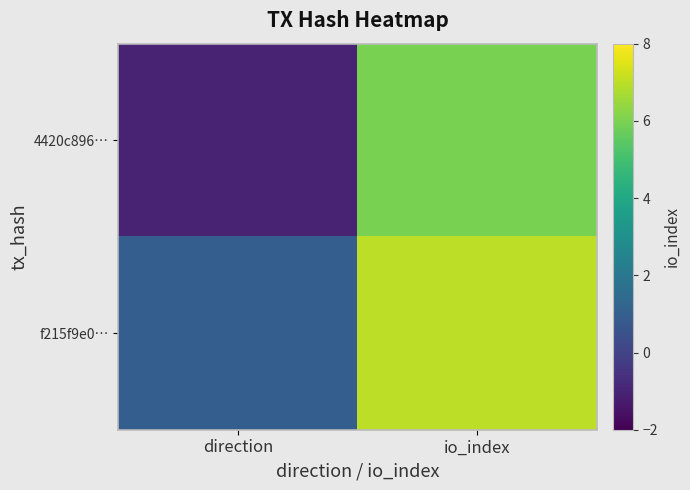

How many data points does each series have?

2